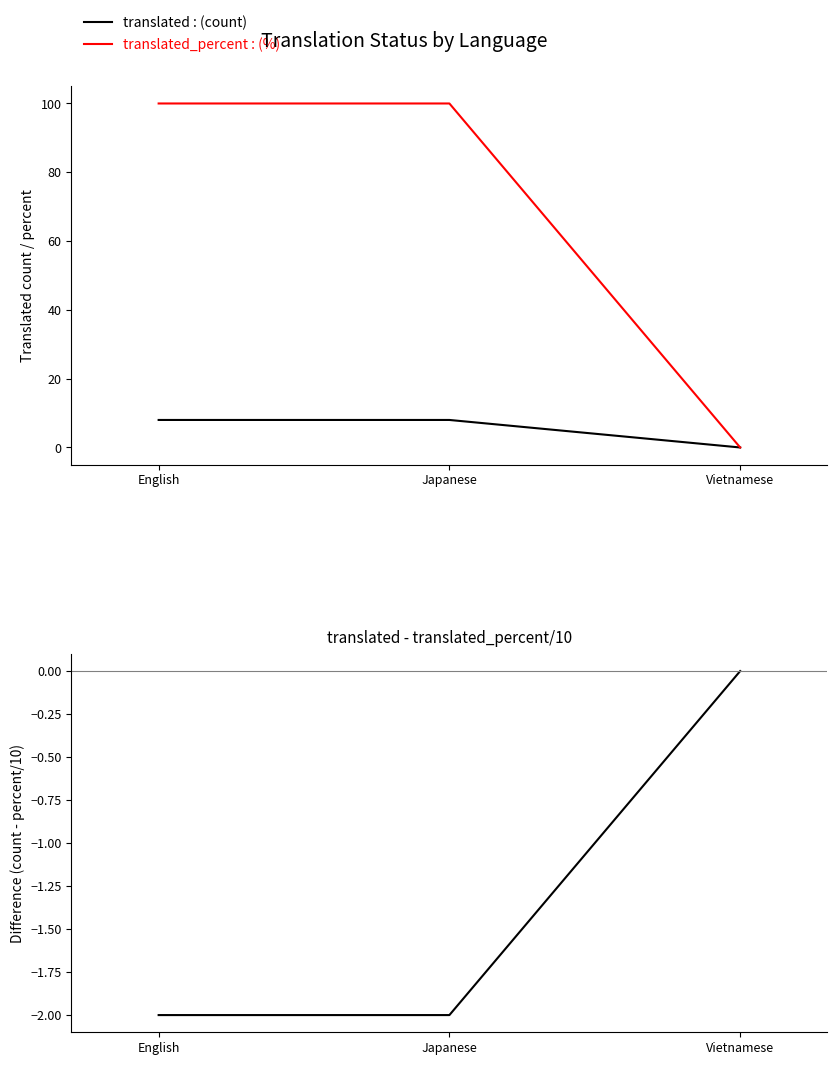

What is the average value of the translated : (count) series?

5